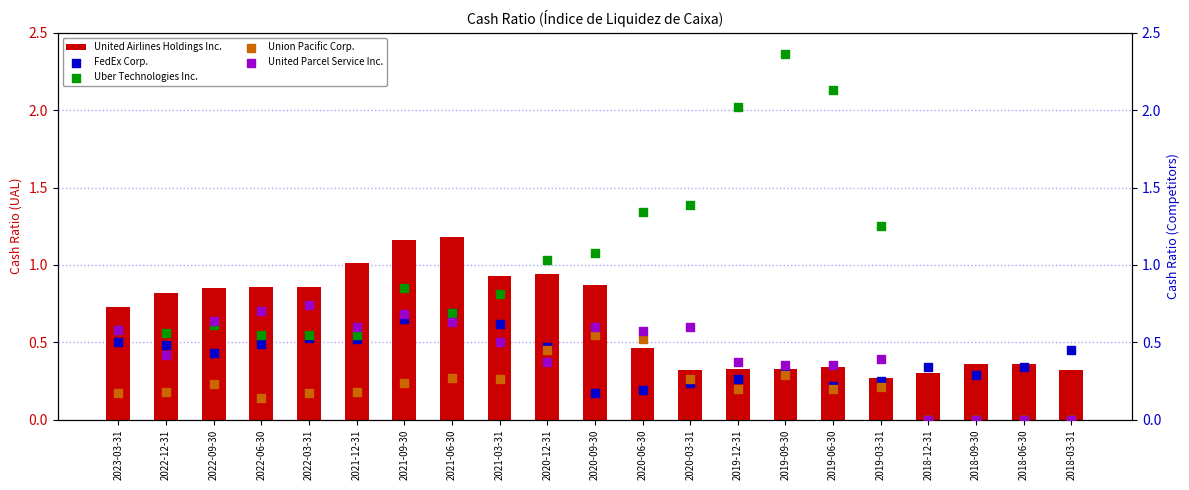

Which series contains the lowest Y value?

Uber Technologies Inc.